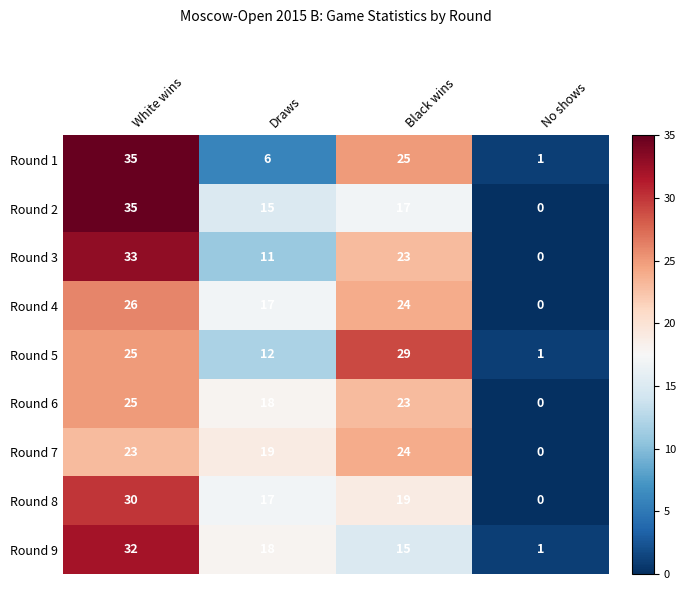

What is the difference between the Round 5 values at Draws and White wins?

13